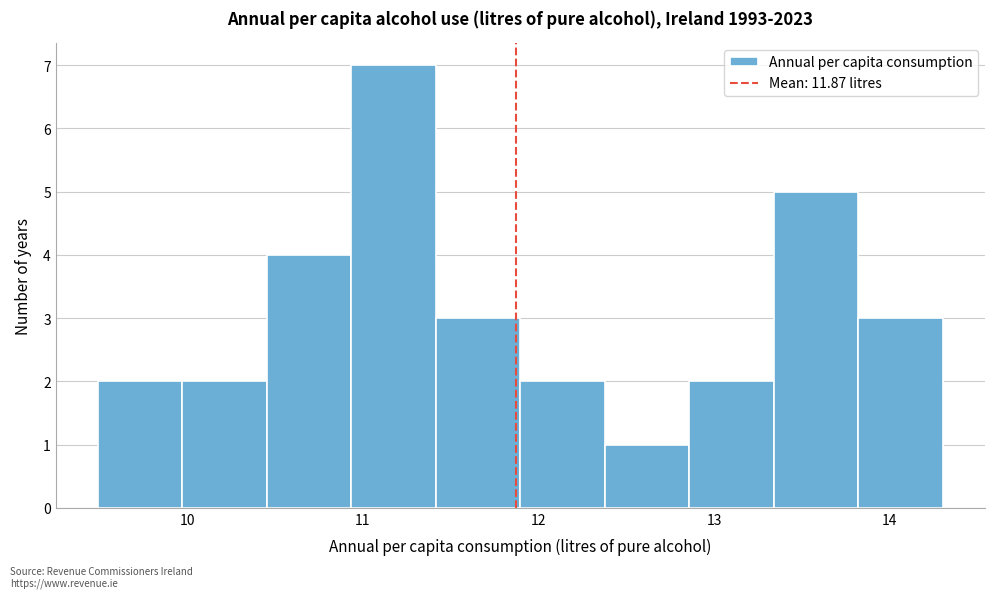

Which range on the x-axis has the tallest bar?

10.9 to 11.4